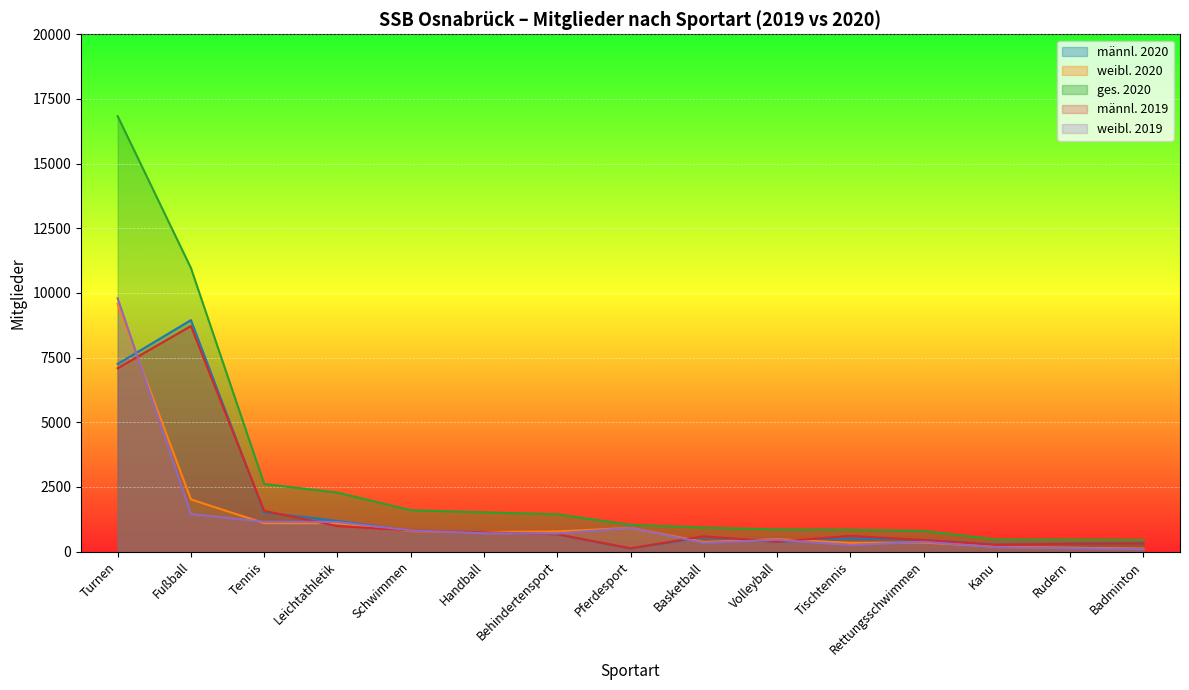

What is the sum of the männl. 2020 values at Pferdesport and Volleyball?

497